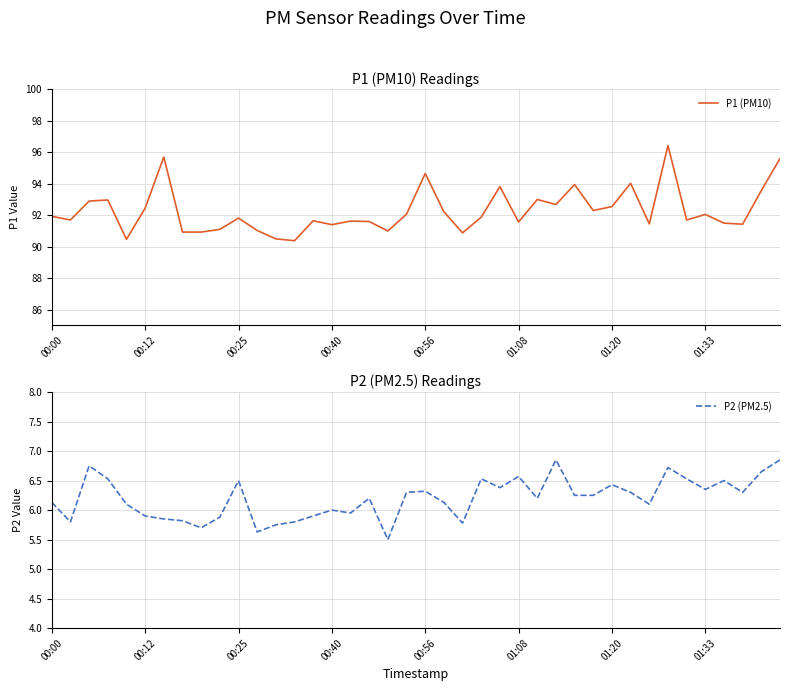

How many series are shown in this chart?

2